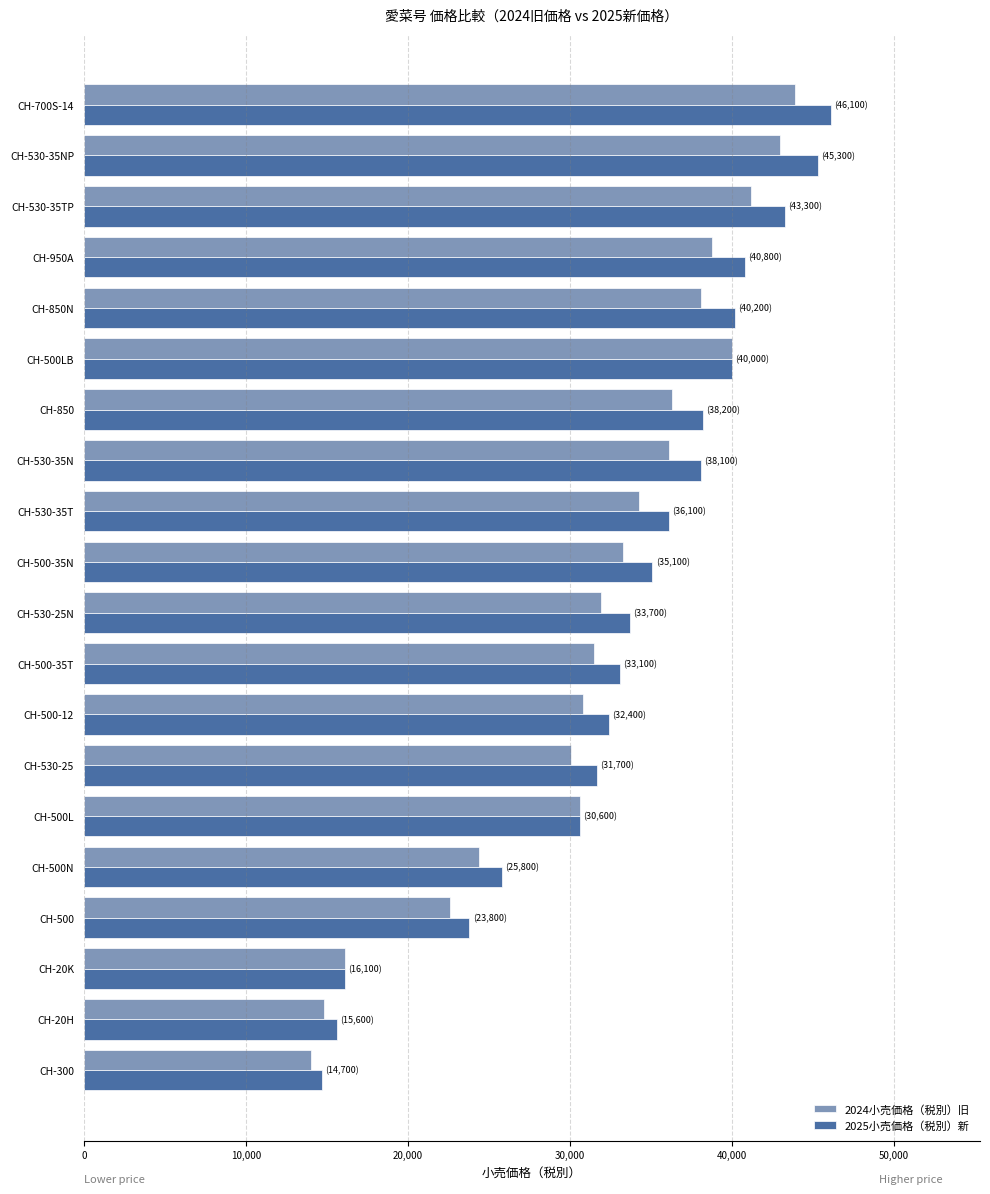

What is the sum of all 2025小売価格（税別）新 values?

660700